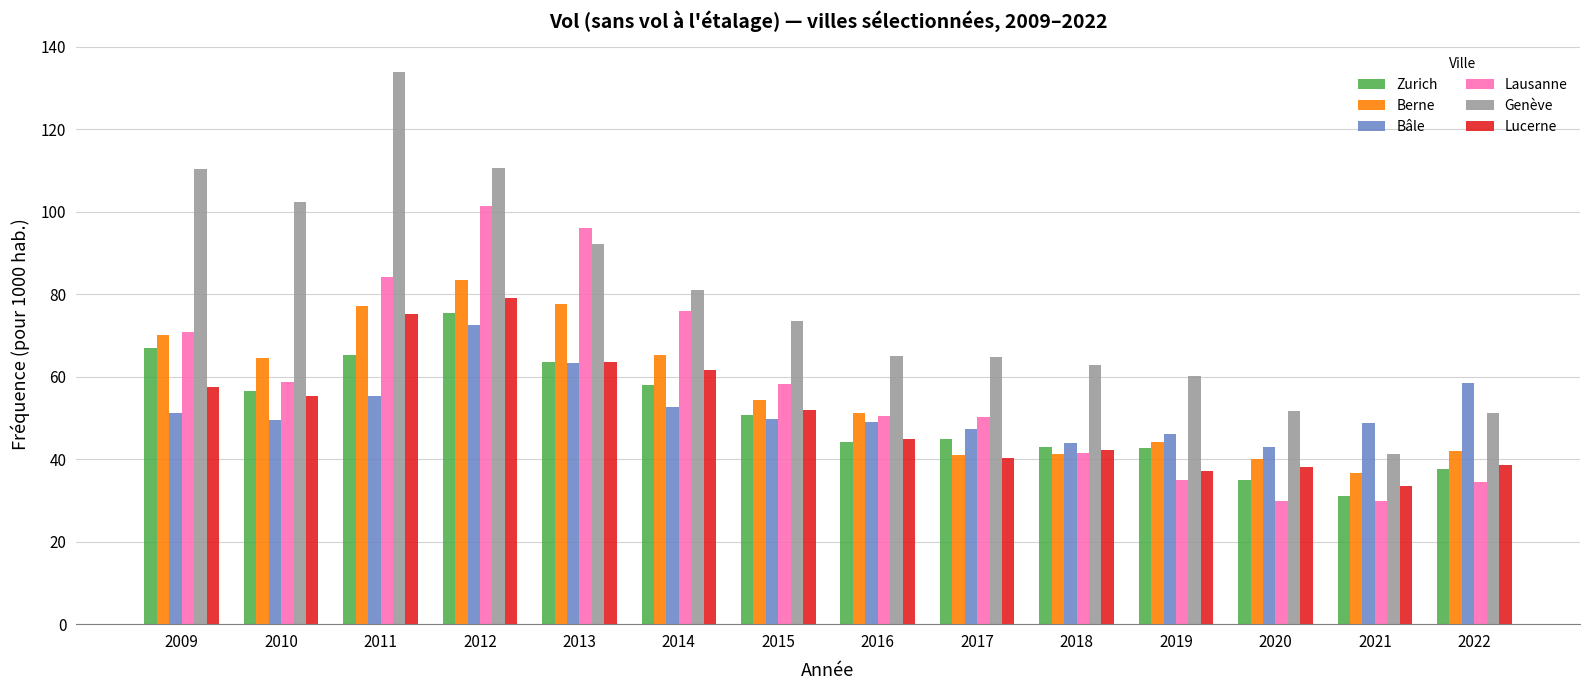

Is the value of Lausanne at 2009 greater than the value of Lucerne at 2016?

Yes